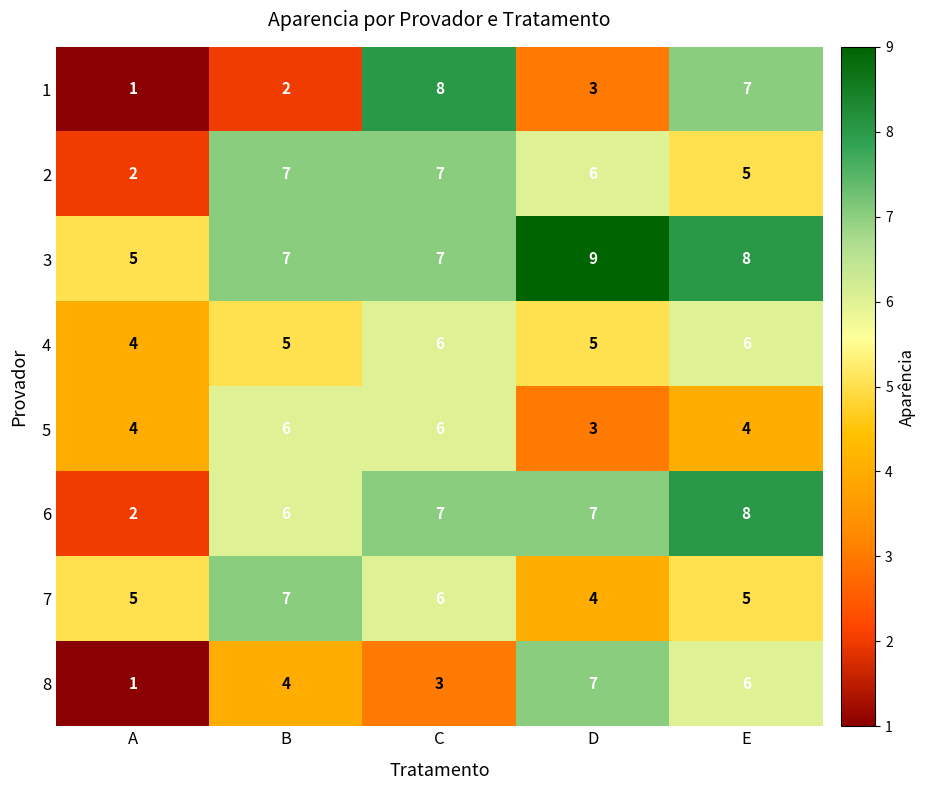

Which category has the lowest value in the 1 series?

A